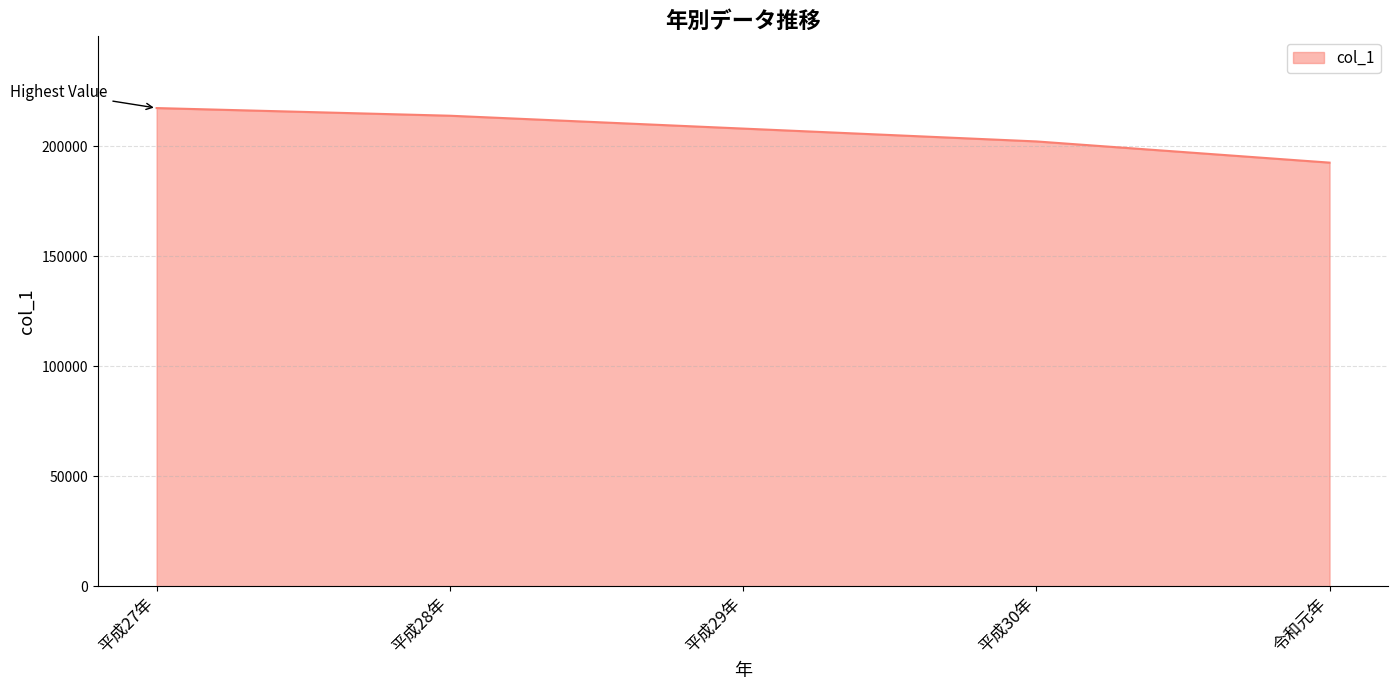

Which has a higher value, 平成27年 or 平成28年?

平成27年